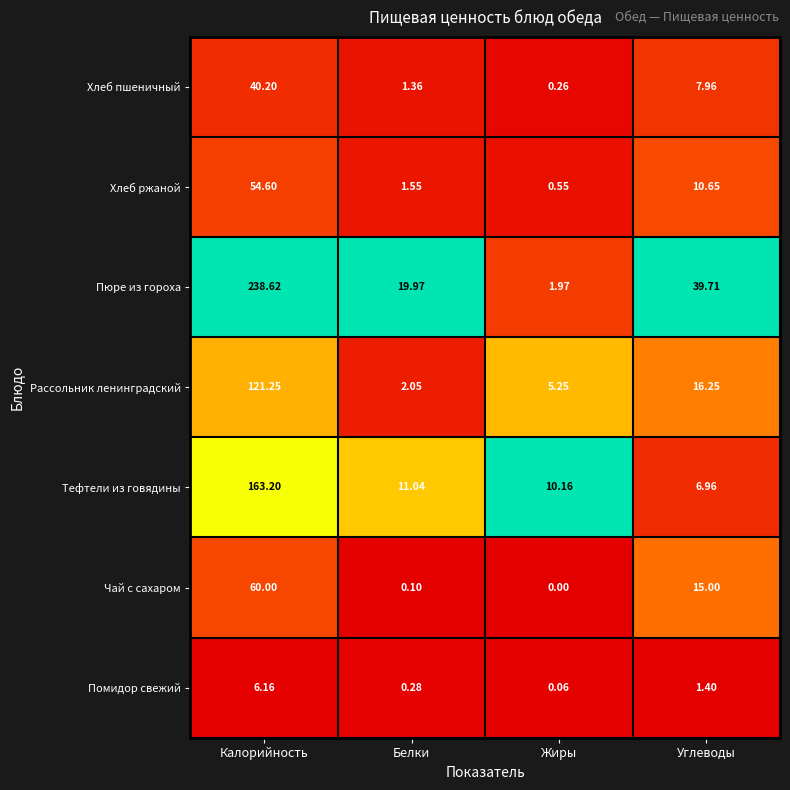

What is the total value across all series at Белки?

36.4